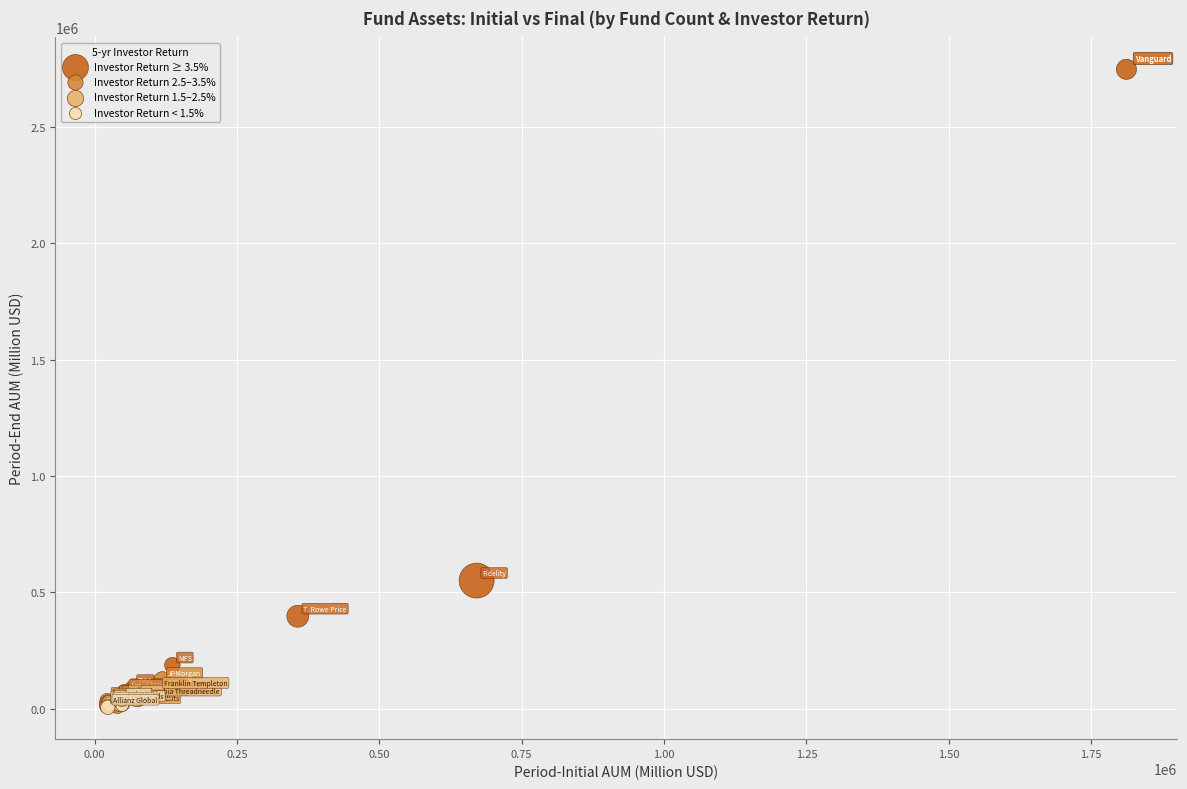

Which series has the widest spread of Y values?

Investor Return ≥ 3.5%